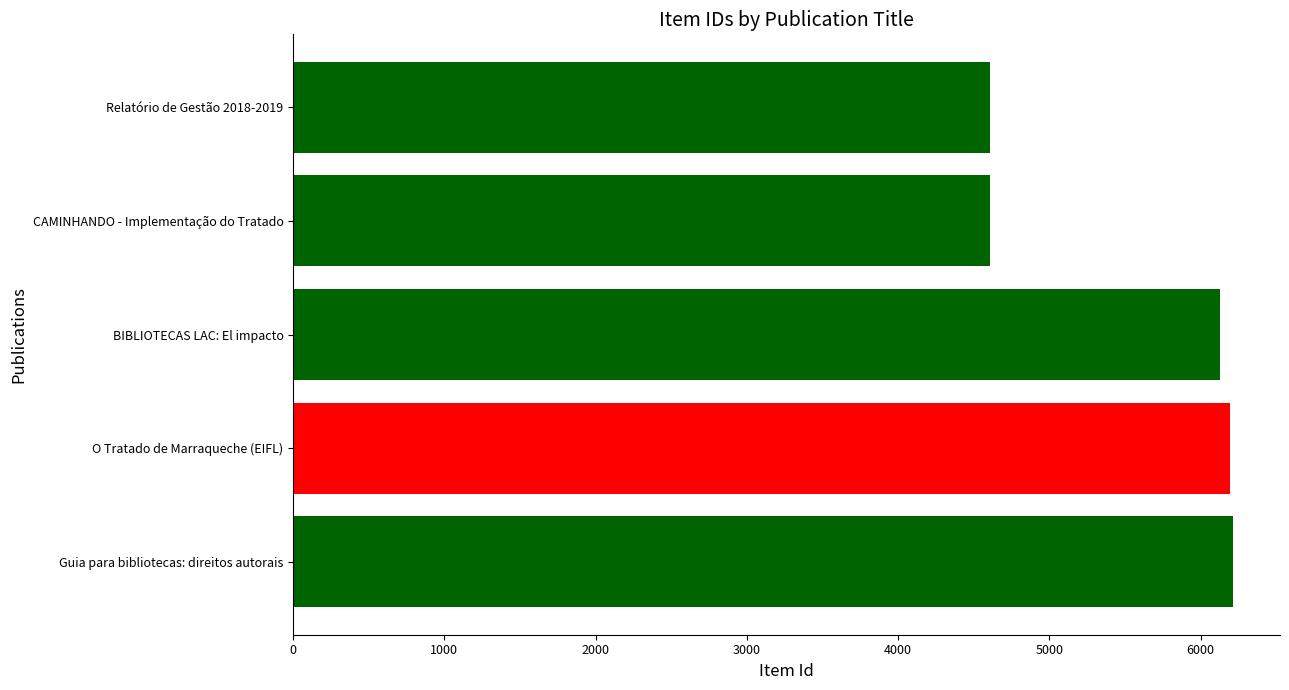

What is the difference between the maximum and second lowest values?

1606